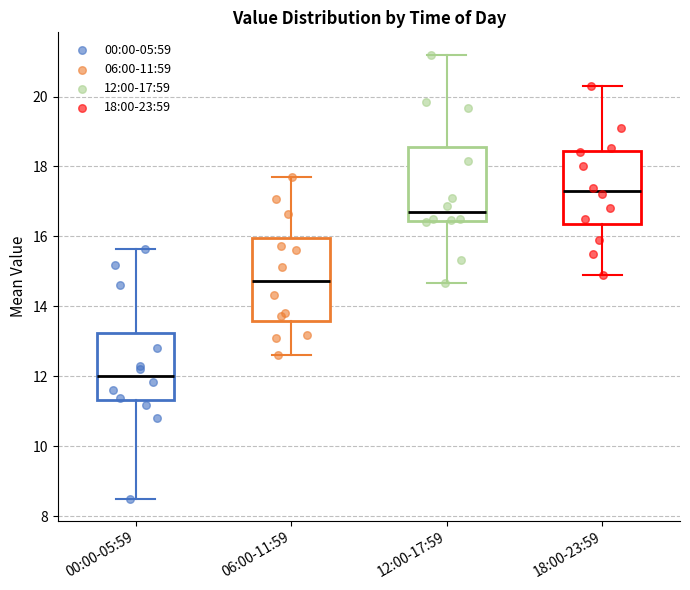

Reading left to right, transcribe this box plot: for each box, give where its median line is, the range the box spans, and where its two whiskers end, as read against the y-axis. The values are not printed on the chart, so give them approximately, as read against the axis.

00:00-05:59: median 12.0, box 11.4 to 13.2, whiskers 8.6 to 15.6
06:00-11:59: median 14.8, box 13.6 to 16.0, whiskers 12.6 to 17.8
12:00-17:59: median 16.6, box 16.4 to 18.6, whiskers 14.6 to 21.2
18:00-23:59: median 17.2, box 16.4 to 18.4, whiskers 15.0 to 20.4